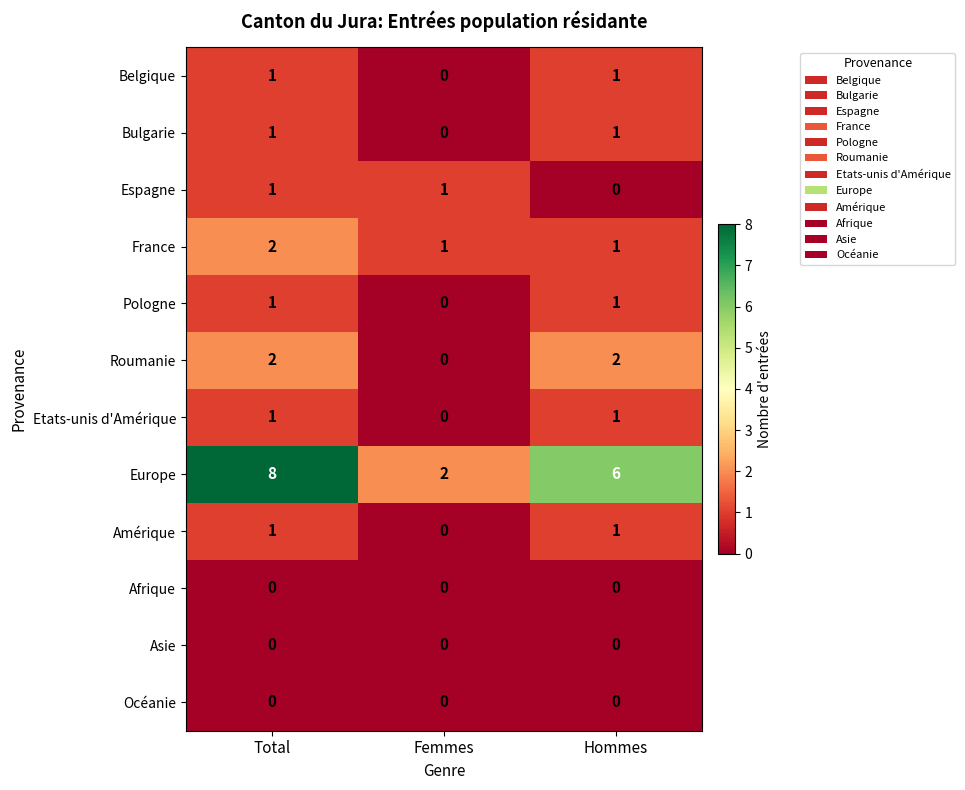

Which series has the largest range (max minus min)?

Europe